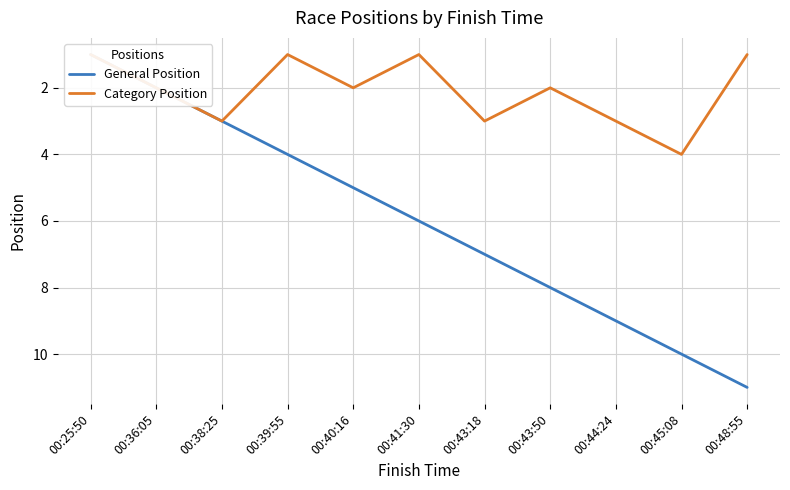

True or false: Category Position has a value of 0 at 00:41:30.

False